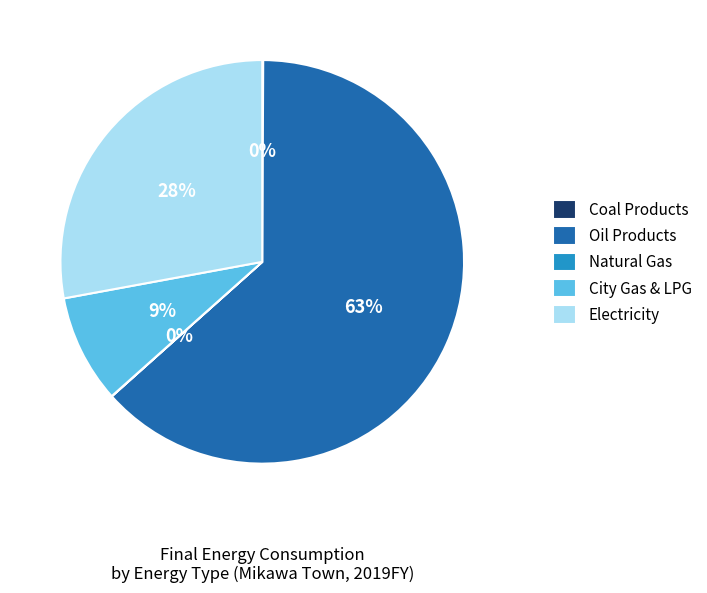

Which slice represents more than half of the pie?

Oil Products